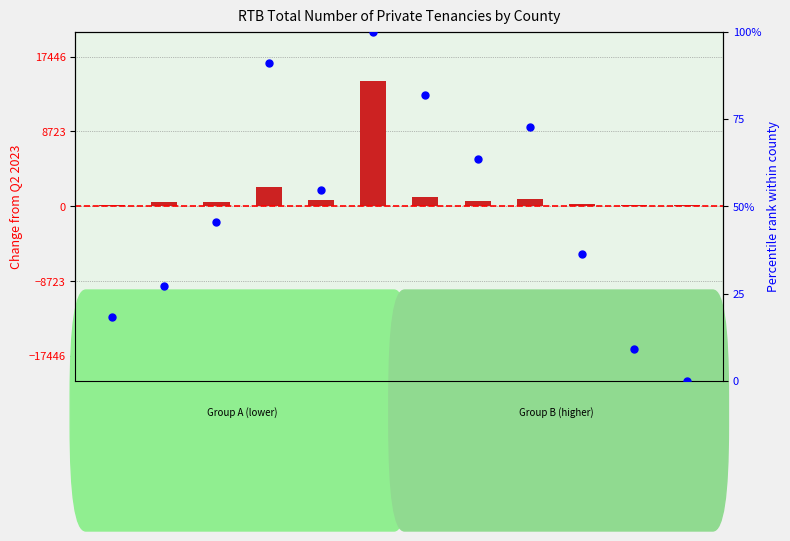

At which category is the sum across all series the highest?

Dublin